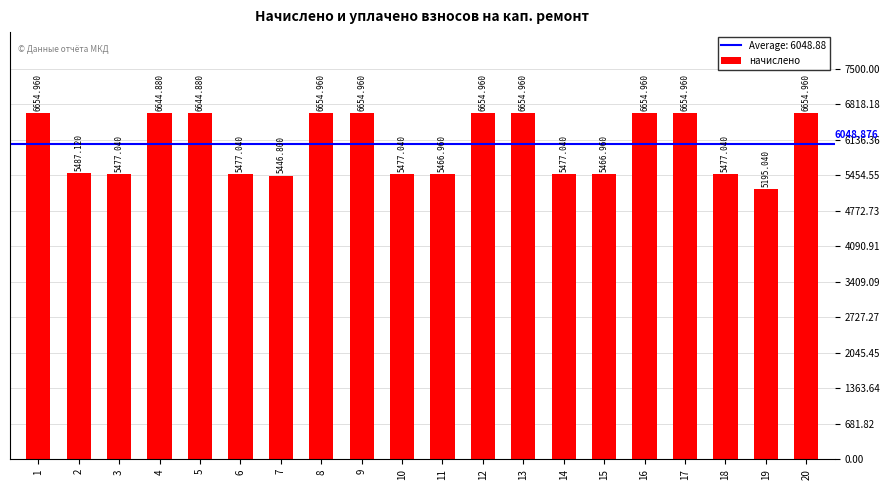

How many data points does each series have?

20